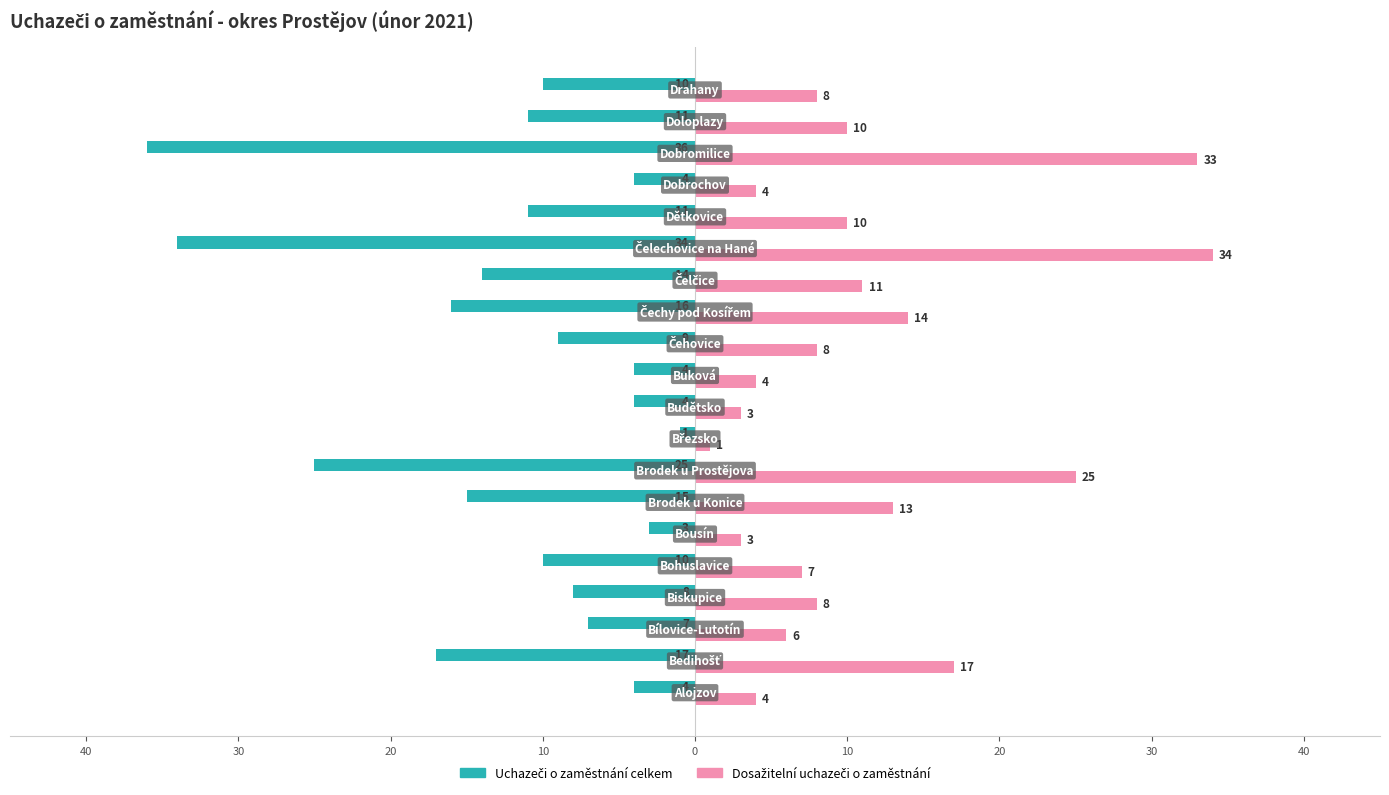

What is the difference between the second highest and minimum values in the Dosažitelní uchazeči o zaměstnání series?

32